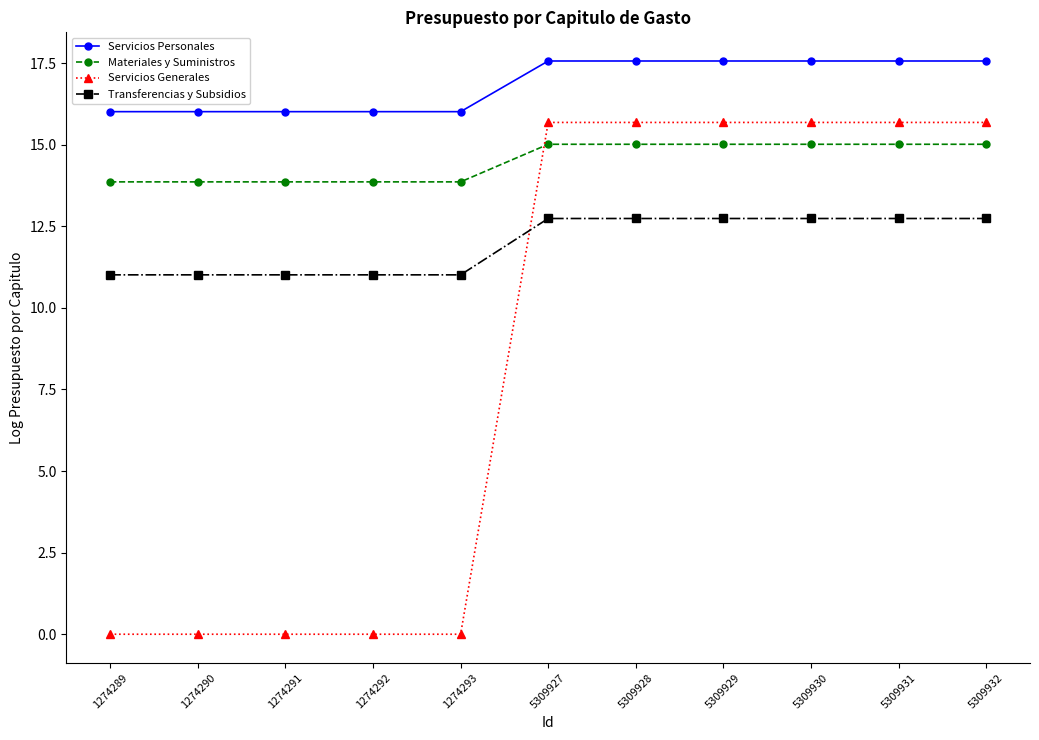

Which series has the widest spread of values?

Servicios Generales